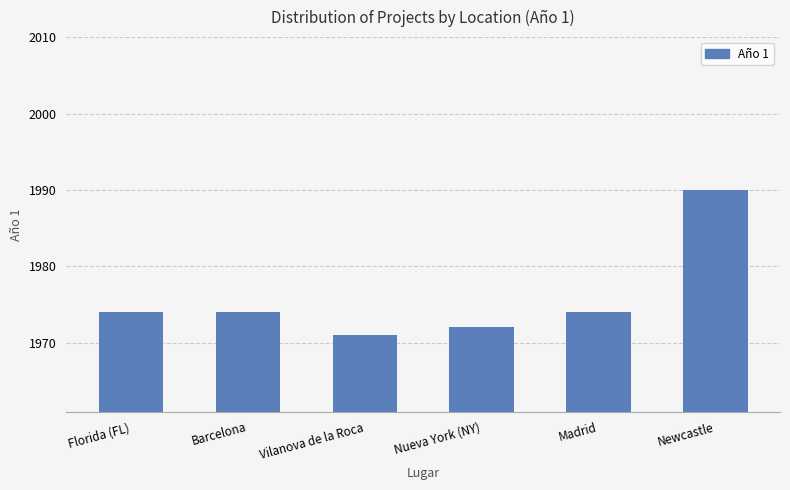

What is the label of the 2nd bar from the right?

Madrid